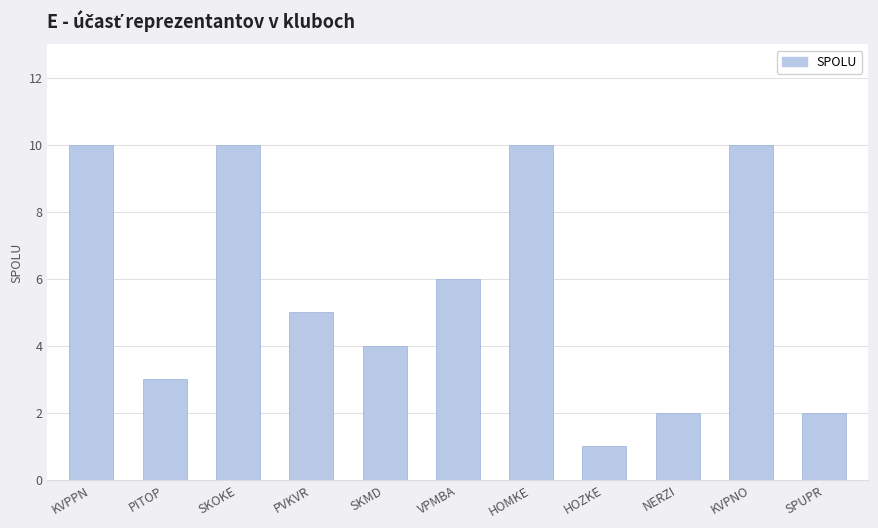

Reading left to right, transcribe all the data shown in this chart.

10	3	10	5	4	6	10	1	2	10	2